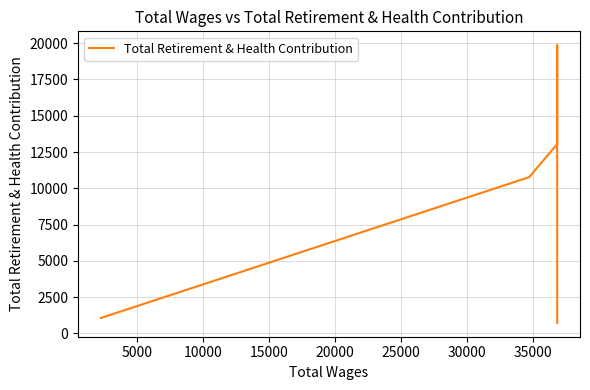

The chart shows a value of 14672 at 5000. True or false?

False